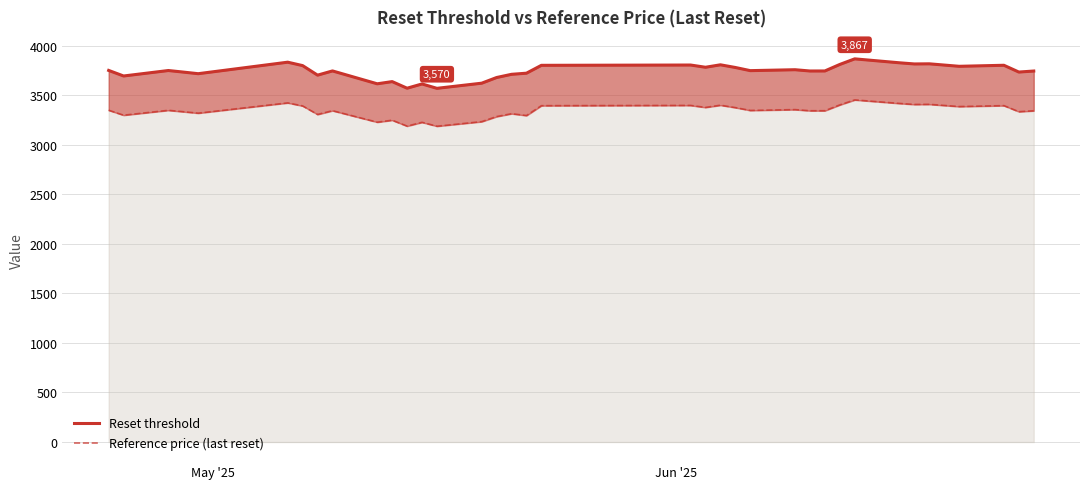

How many values in the Reference price (last reset) series exceed 3346?

18